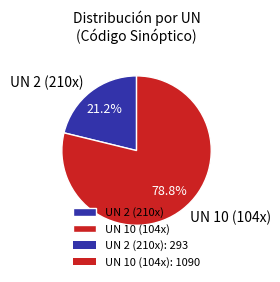

How much of the chart is everything except UN 10 (104x)?

21.2%